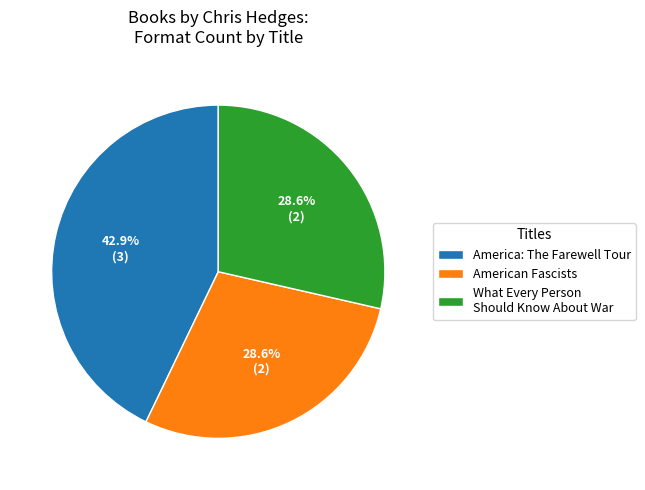

Does American Fascists account for over 50% of the chart?

No